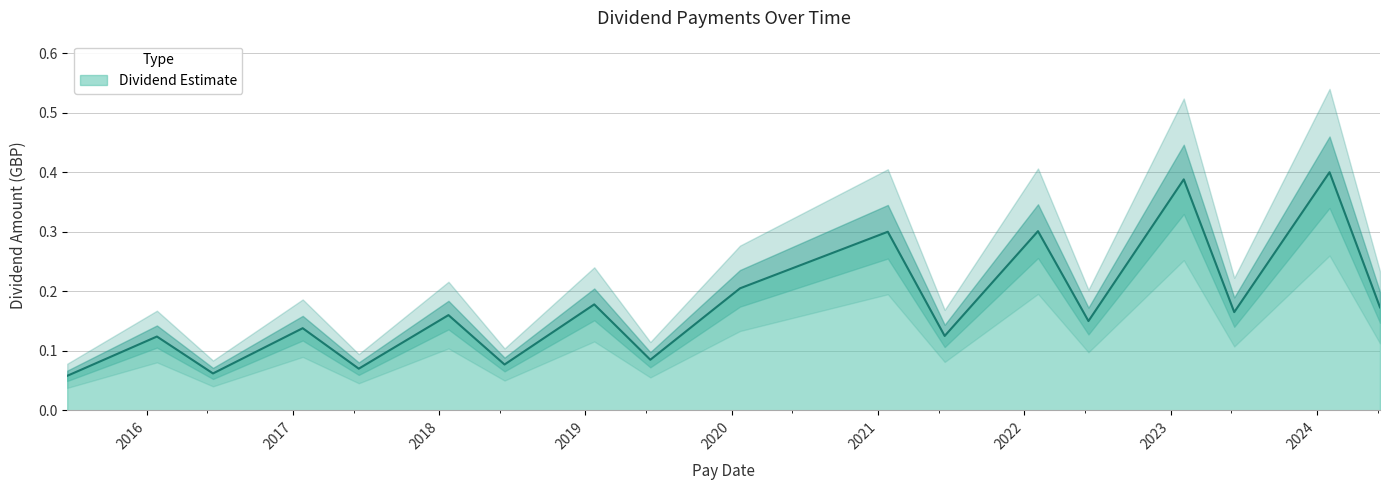

List the labels in order of value, smallest first.

2015-06-17, 2016-06-15, 2017-06-14, 2018-06-13, 2019-06-12, 2016-01-27, 2021-06-16, 2017-01-25, 2022-06-10, 2018-01-24, 2023-06-09, 2024-06-07, 2019-01-23, 2020-01-22, 2021-01-25, 2022-02-04, 2023-02-03, 2024-02-02